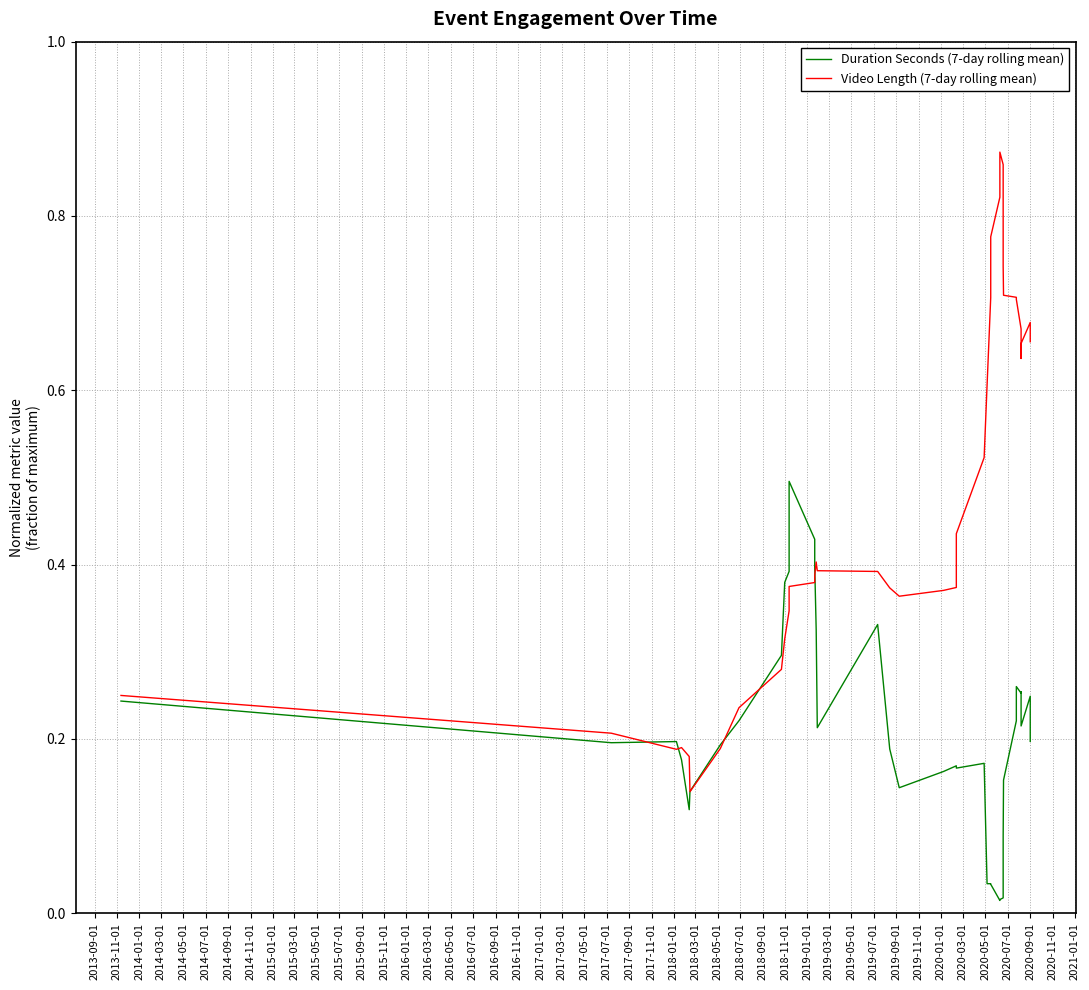

Reading left to right, extract all data points from this chart.

Duration Seconds (7-day rolling mean): 0.2	0.2	0.2	0.2	0.1	0.1	0.2	0.2	0.3	0.4	0.4	0.5	0.5	0.4	0.4	0.3	0.2	0.3	0.2	0.1	0.2	0.2	0.2	0.2	0.0	0.0	0.0	0.0	0.0	0.0	0.1	0.1	0.2	0.2	0.3	0.3	0.3	0.2	0.2	0.2
Video Length (7-day rolling mean): 0.2	0.2	0.2	0.2	0.2	0.1	0.2	0.2	0.3	0.3	0.3	0.4	0.4	0.4	0.4	0.4	0.4	0.4	0.4	0.4	0.4	0.4	0.4	0.5	0.6	0.7	0.8	0.8	0.9	0.9	0.8	0.7	0.7	0.7	0.7	0.7	0.6	0.7	0.7	0.7